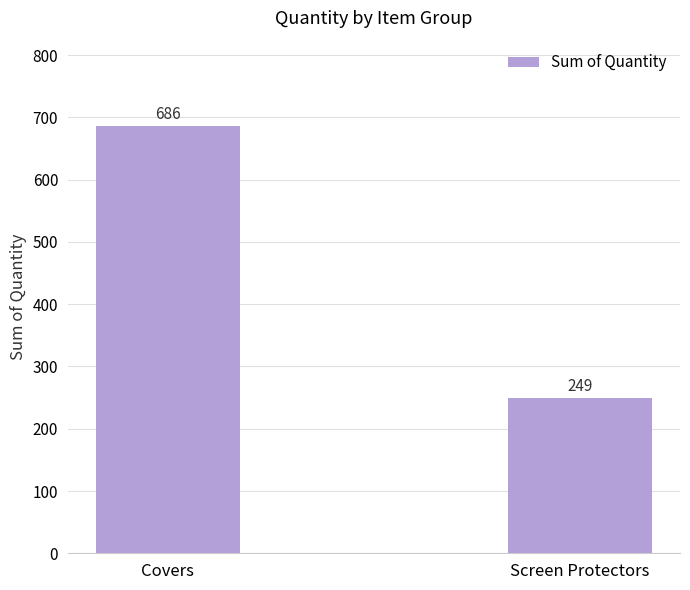

What is the change in value from Covers to Screen Protectors?

-437